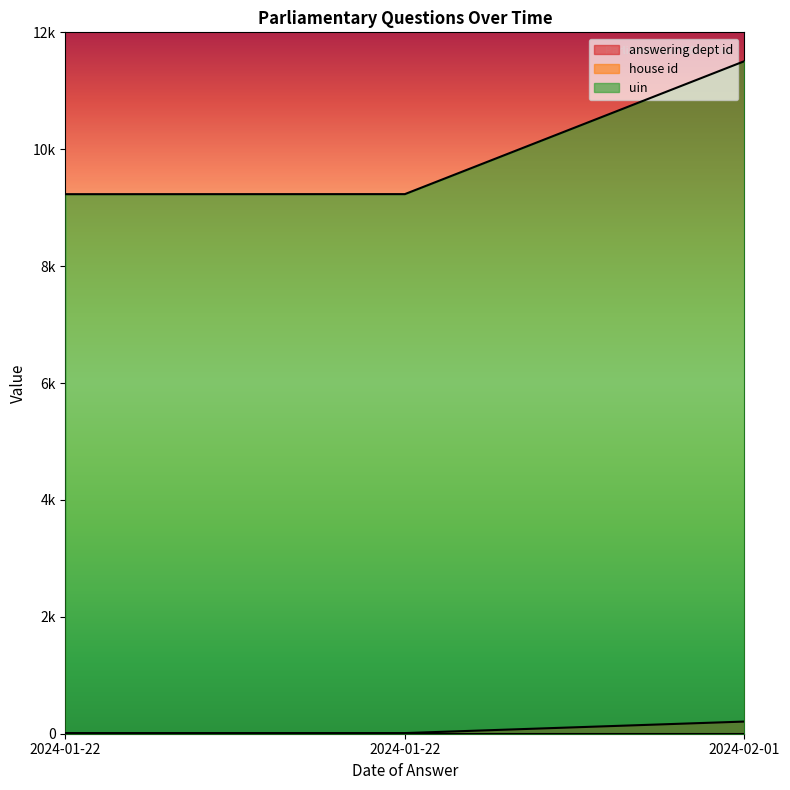

Is the value of house id at 2024-02-01 greater than the value of uin at 2024-01-22?

No